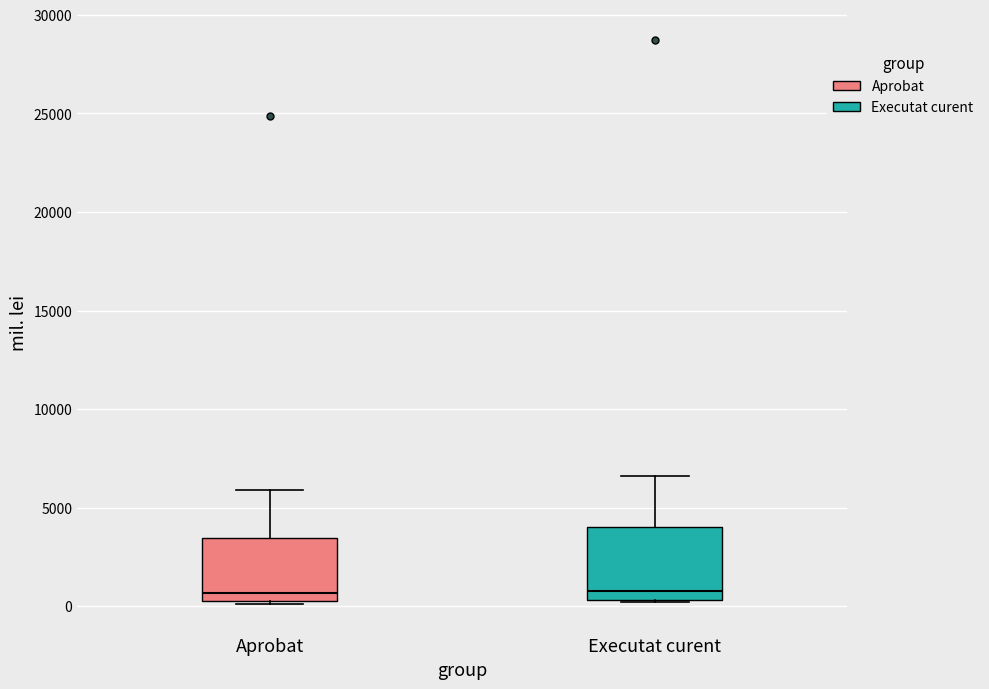

Reading left to right, read every box against the y-axis: the position of its median line, the range the box covers, and the ends of its whiskers. The values are not printed on the chart, so give them approximately, as read against the axis.

Aprobat: median 500 (just above the box's lower edge), box 500 to 3500, whiskers 0 to 6000
Executat curent: median 1000, box 500 to 4000, whiskers 0 to 6500